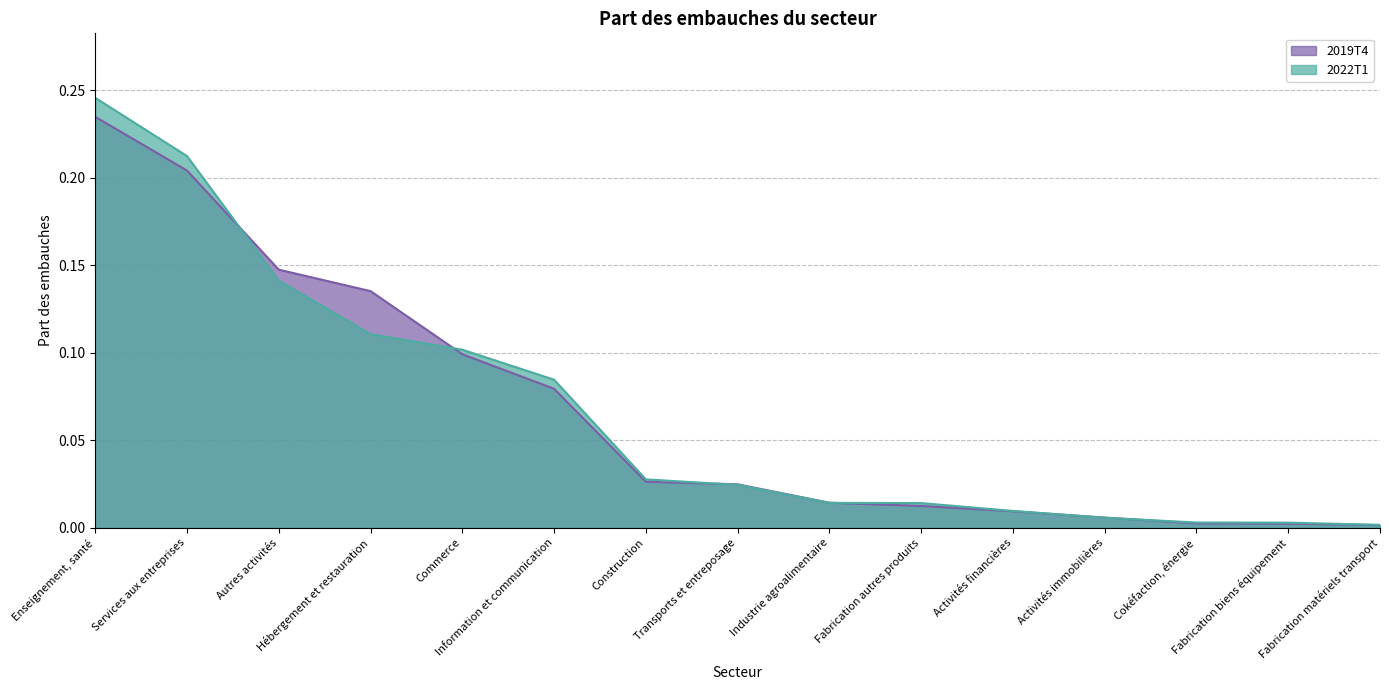

At which label is 2022T1 closest to 0?

Fabrication matériels transport